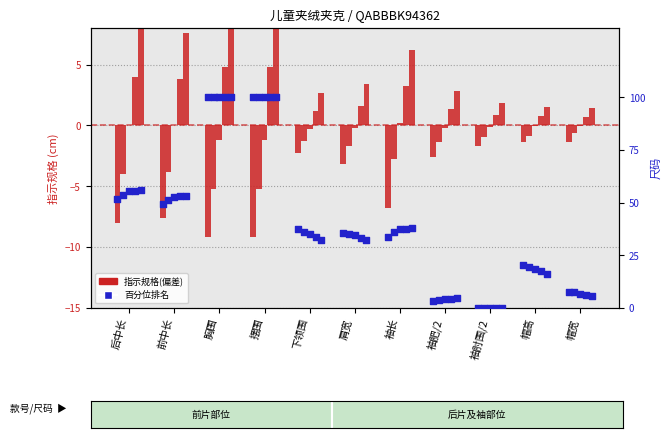

At which category is the sum across all series the highest?

胸围